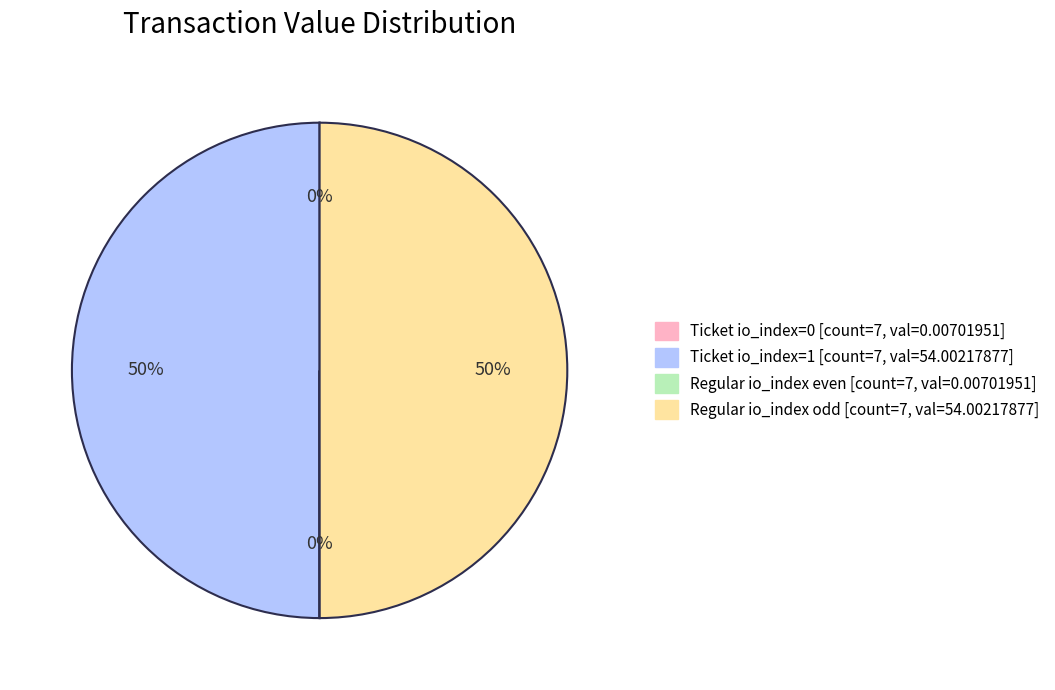

To the nearest percent, what is the difference between the largest and smallest slice percentages?

50%